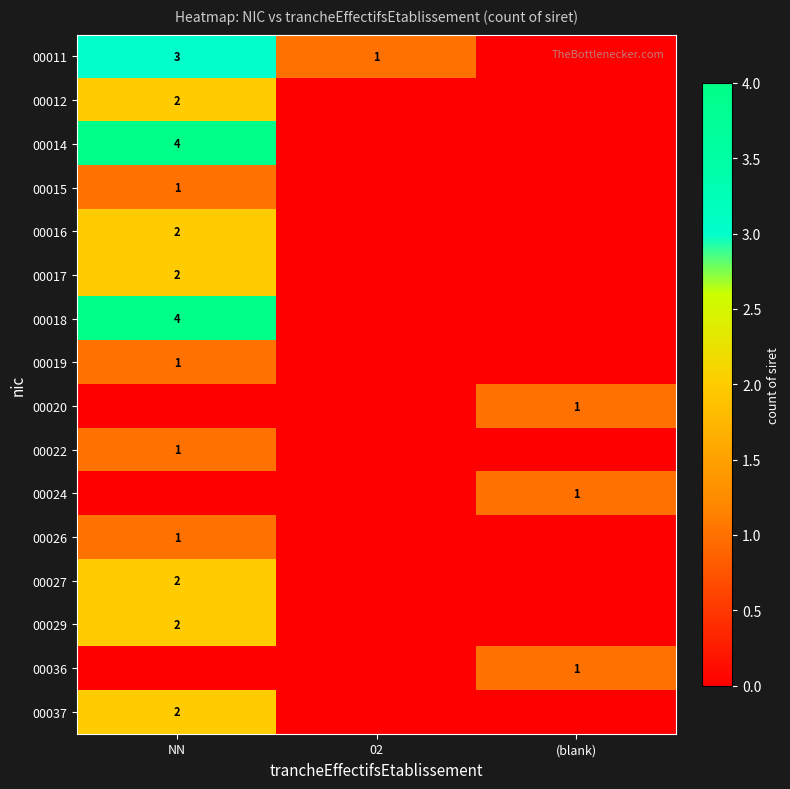

What is the sum of the 00011 values at 02 and NN?

4